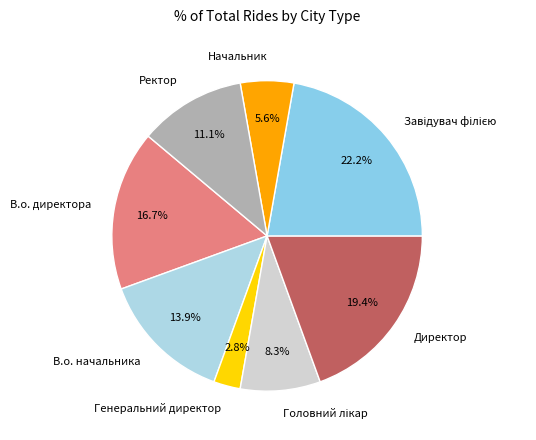

How much of the chart is everything except Генеральний директор?

97.2%